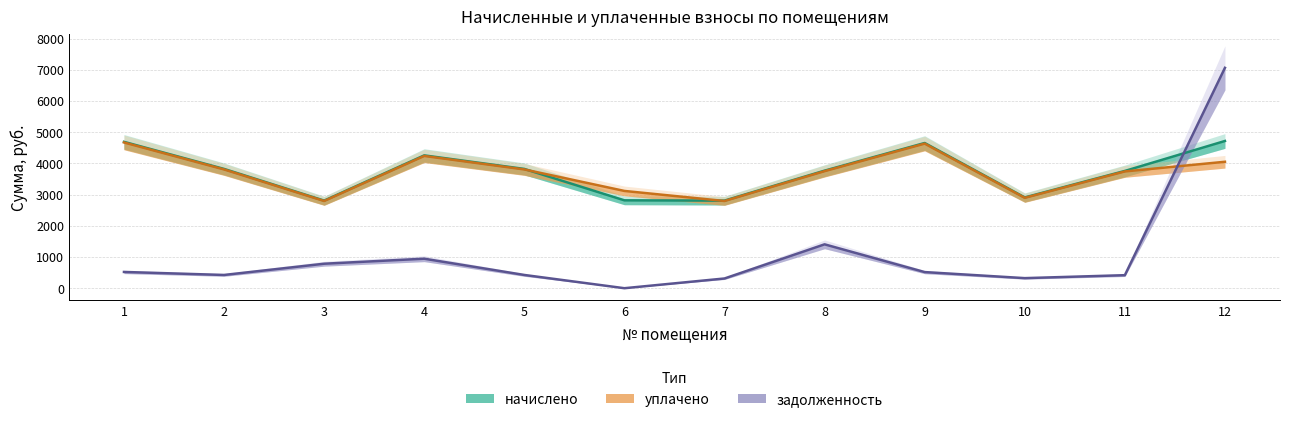

Is the value of задолженность at 4 greater than the value of уплачено at 2?

No